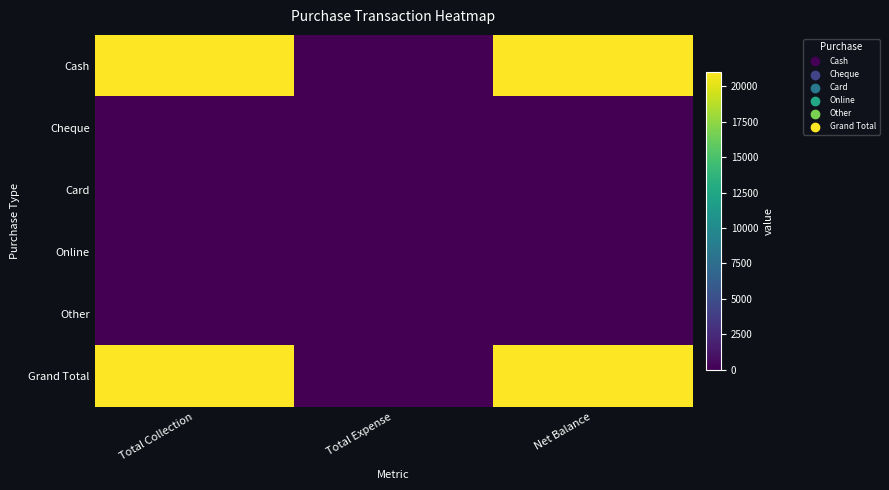

At how many categories does at least one series exceed 13535?

2